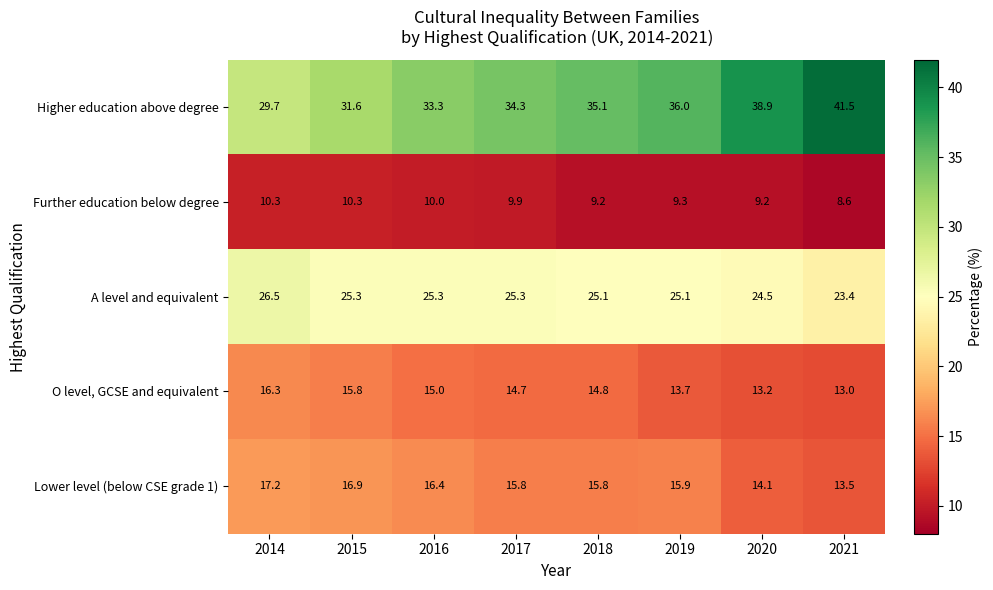

What is the average value of the Lower level (below CSE grade 1) series?

15.7